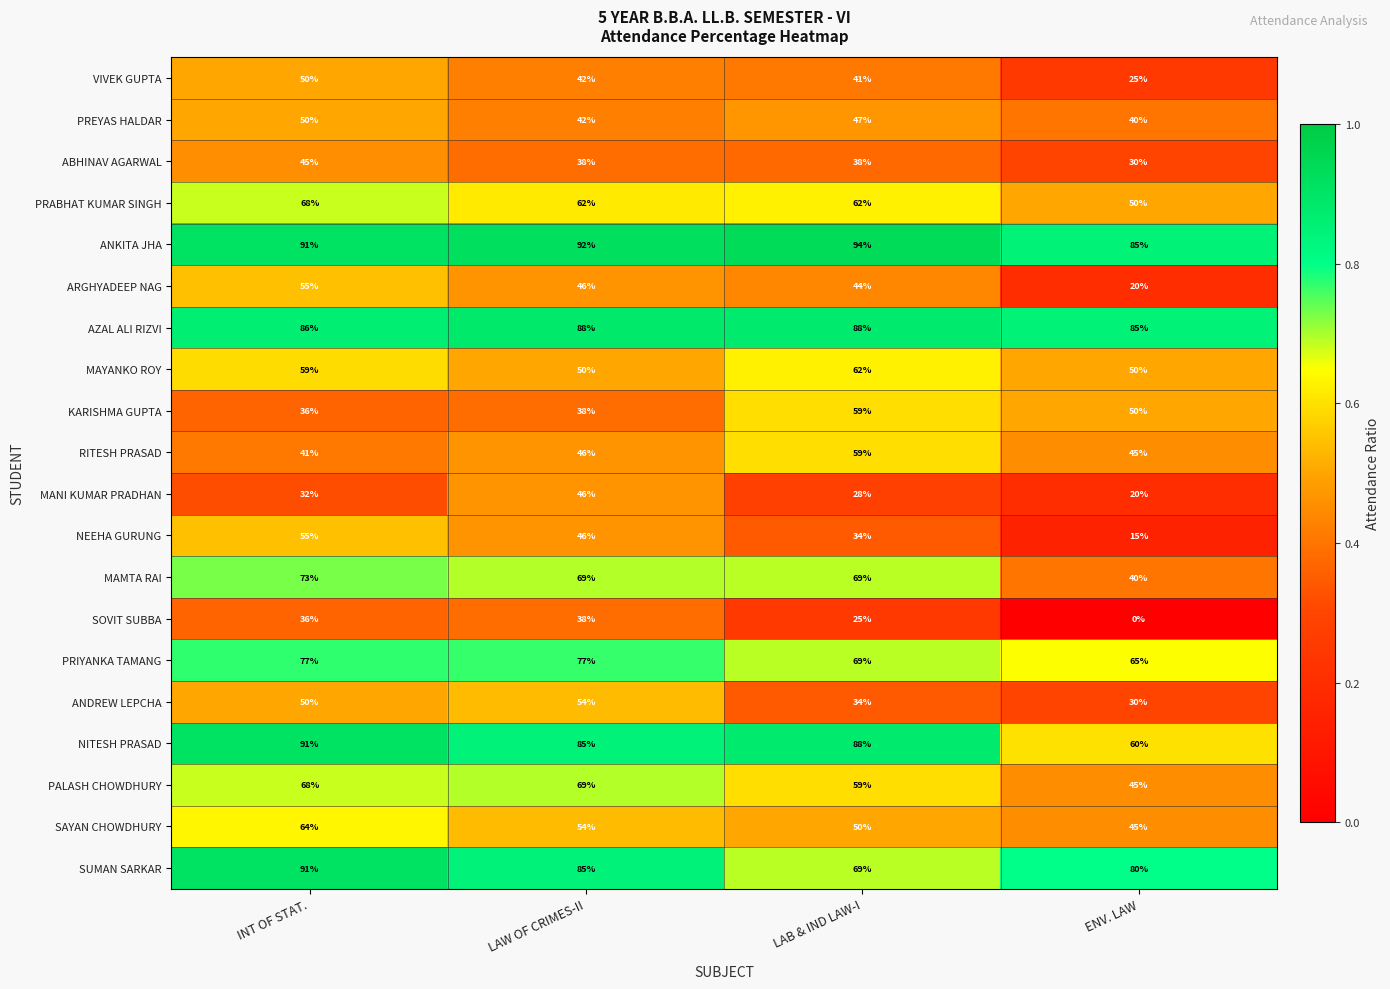

True or false: MAYANKO ROY has a value of 62 at LAB & IND LAW-I.

True